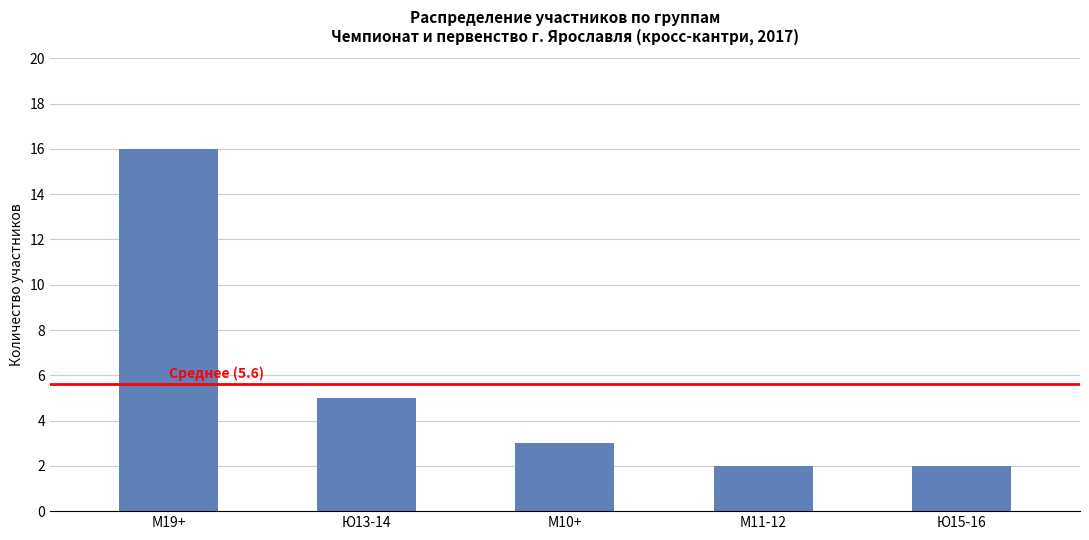

Reading right to left, extract all data points from this chart.

2	2	3	5	16